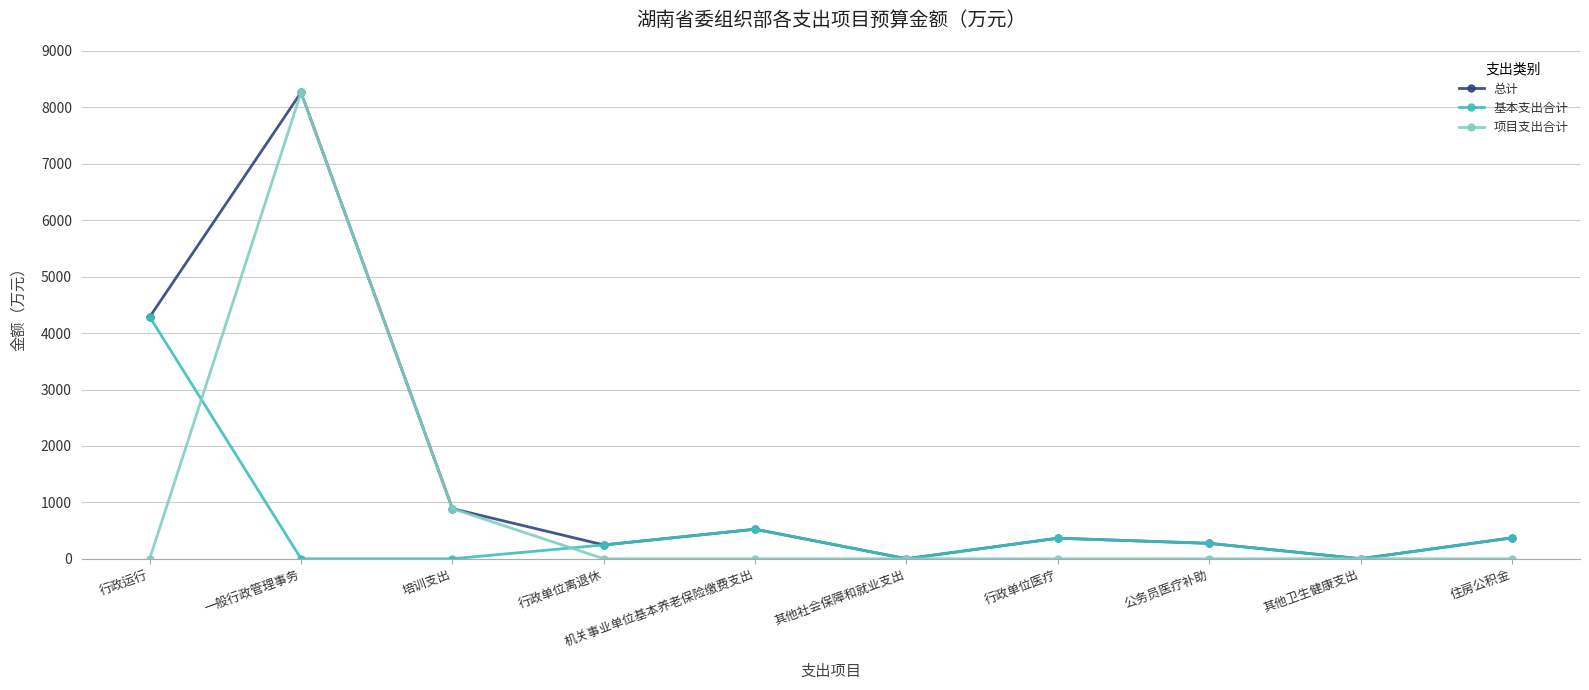

What position from the right is 行政运行?

10